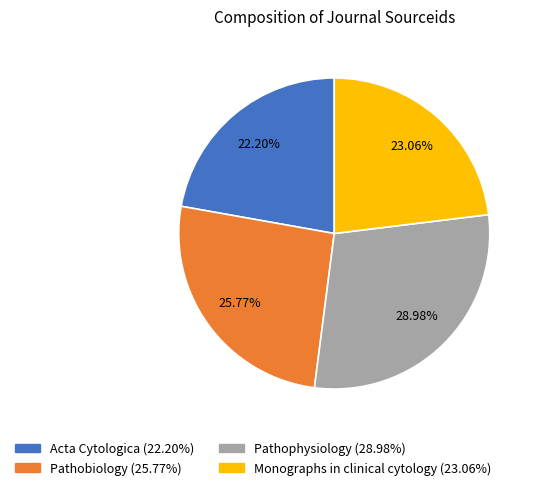

To the nearest percent, what portion does Pathophysiology represent?

29%